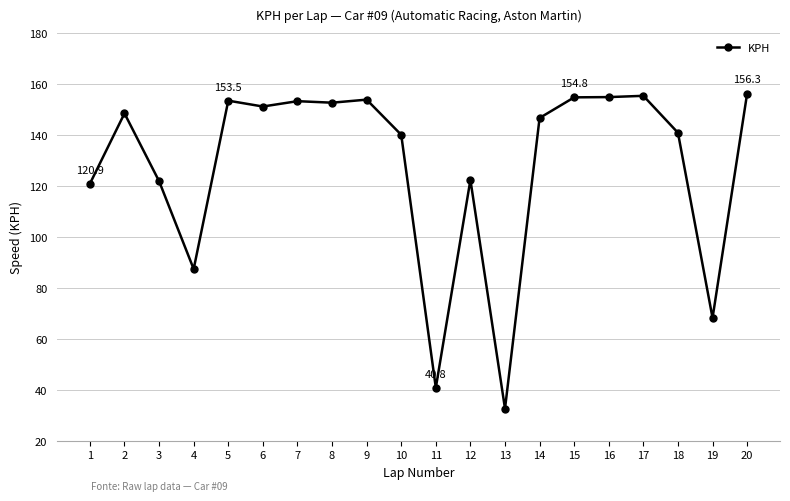

True or false: the data shows 247.7 at 7.

False